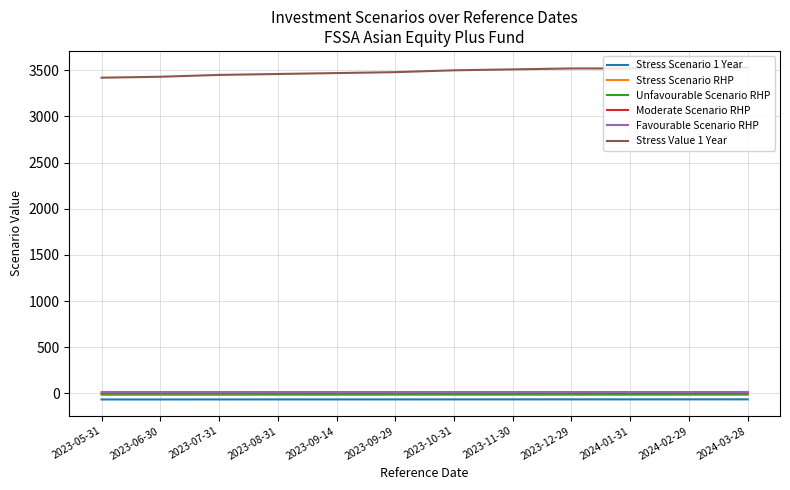

What are all the series names shown in the legend?

Stress Scenario 1 Year, Stress Scenario RHP, Unfavourable Scenario RHP, Moderate Scenario RHP, Favourable Scenario RHP, Stress Value 1 Year